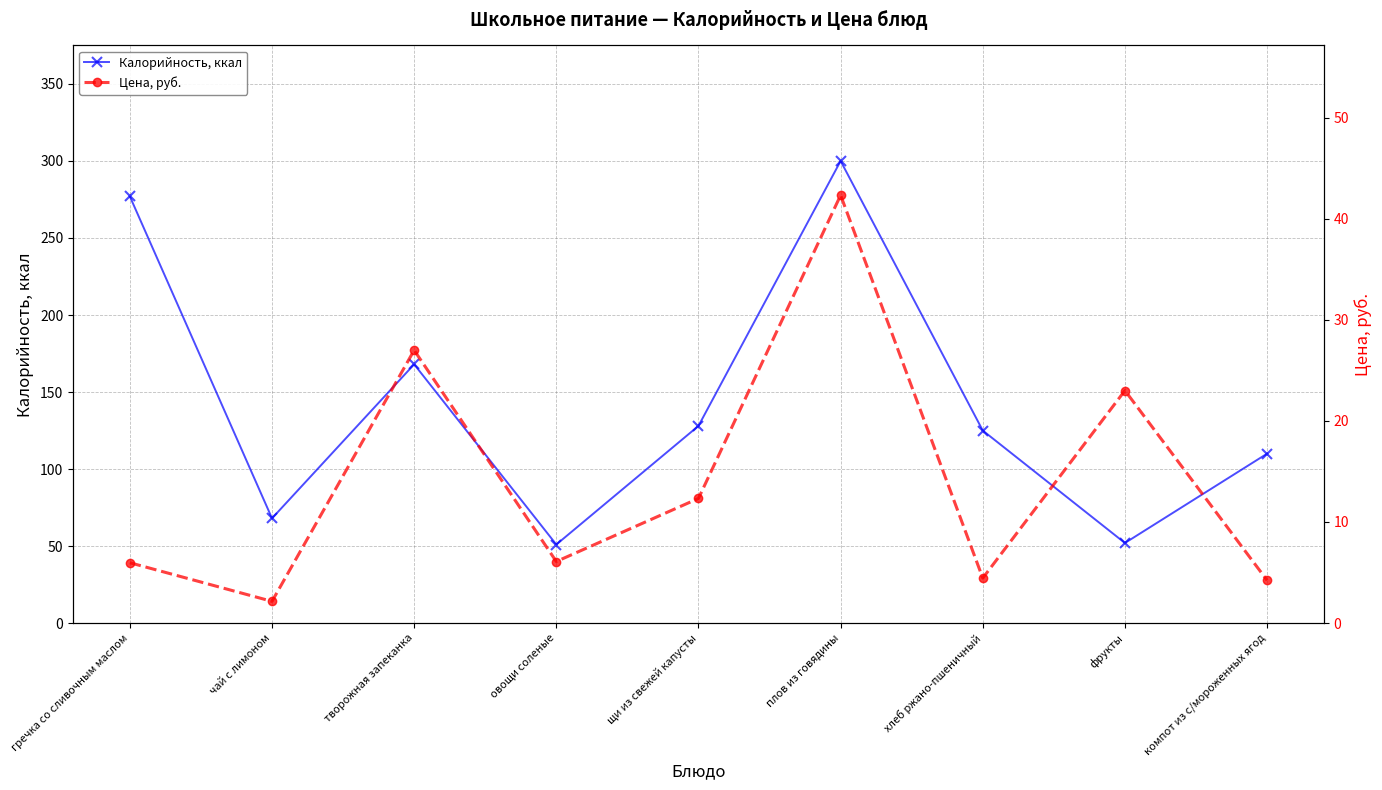

List the series in order of their overall mean, highest first.

Калорийность, ккал, Цена, руб.